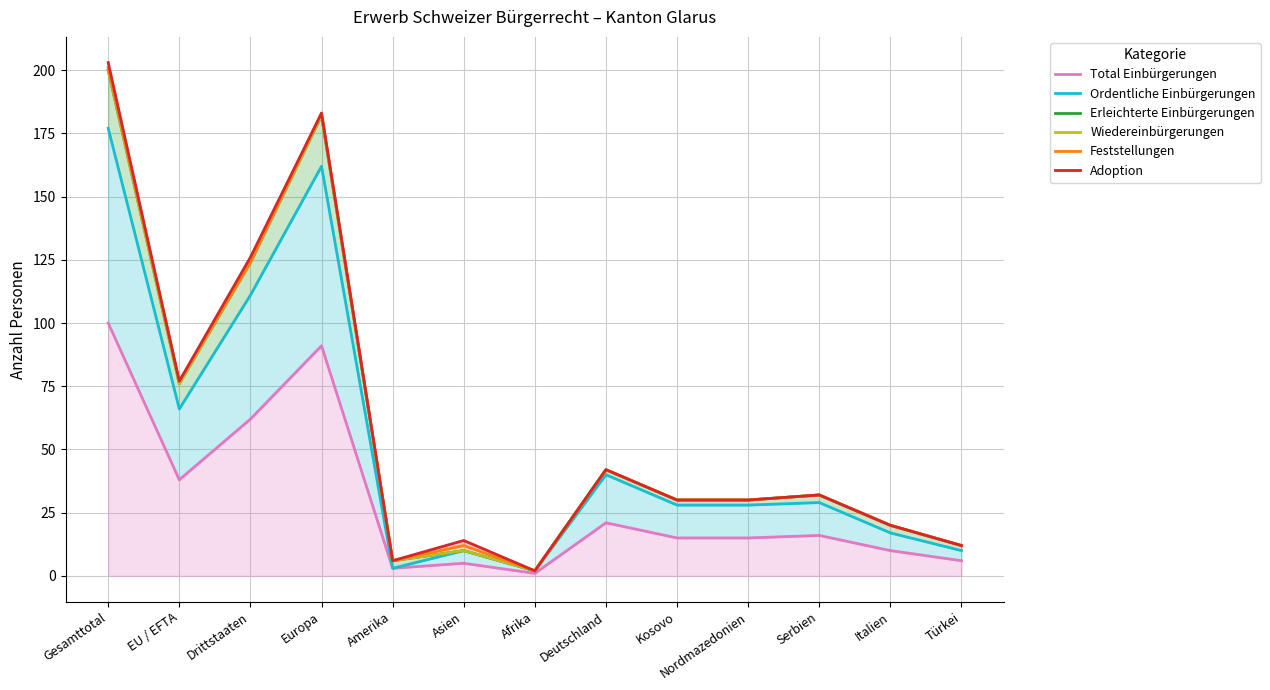

What are all the series names shown in the legend?

Total Einbürgerungen, Ordentliche Einbürgerungen, Erleichterte Einbürgerungen, Wiedereinbürgerungen, Feststellungen, Adoption